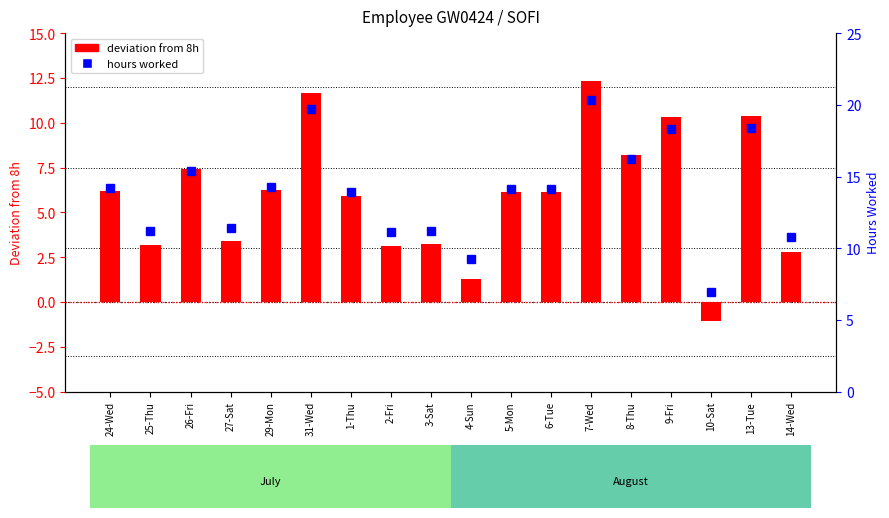

Which category has the lowest value in the hours worked series?

10-Sat